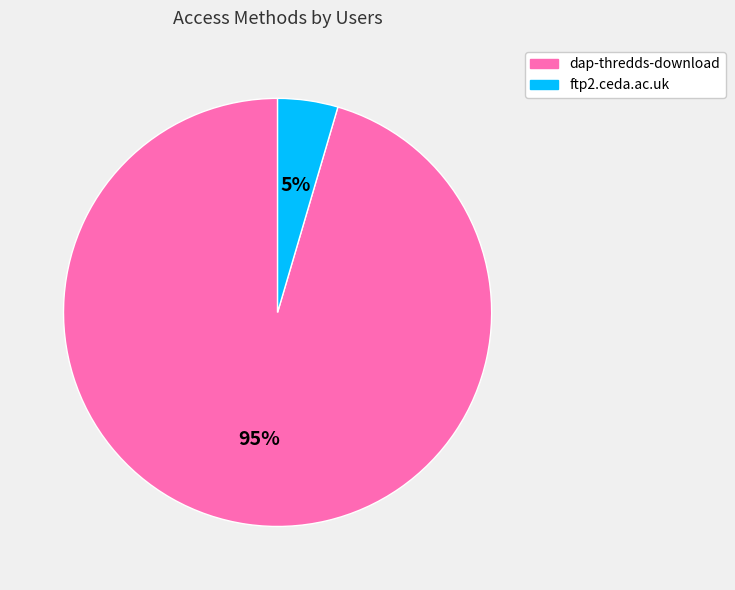

Rank the categories by value from lowest to highest.

ftp2.ceda.ac.uk, dap-thredds-download